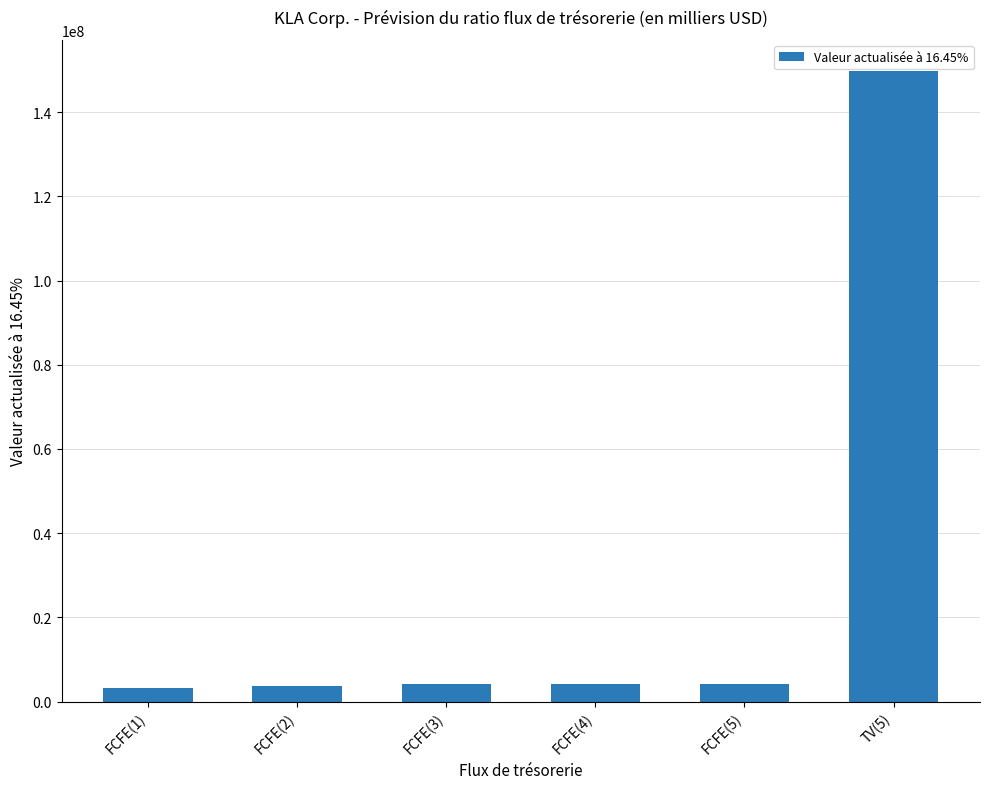

Is it true that the value at TV(5) is 200301091?

False